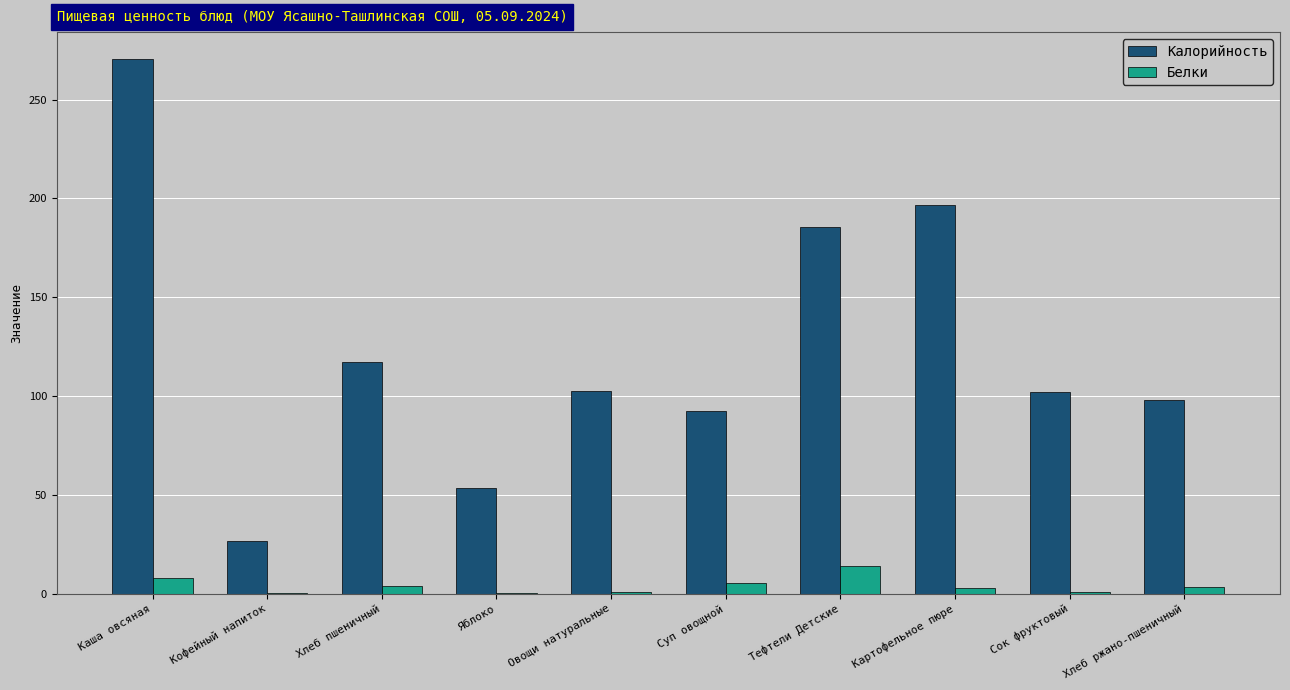

Is the value of Белки at Сок фруктовый greater than the value of Калорийность at Кофейный напиток?

No